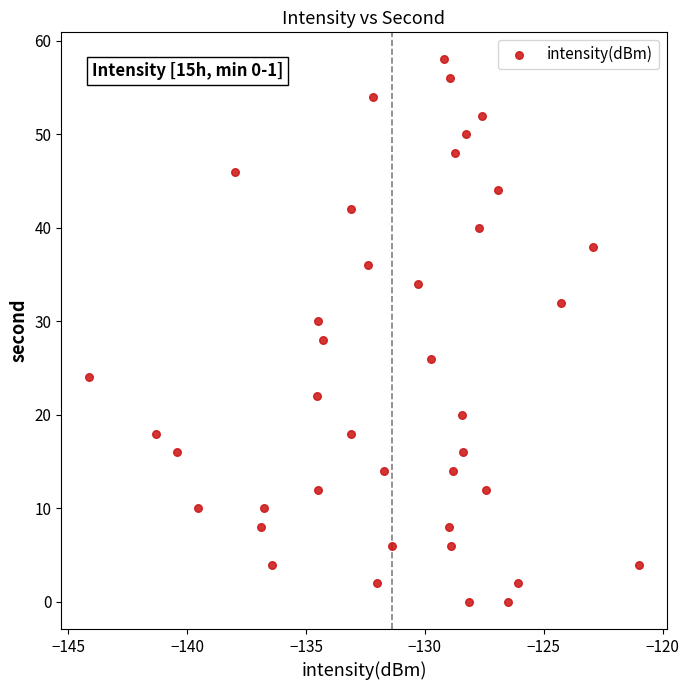

What is the range of Y values (max minus min)?

58